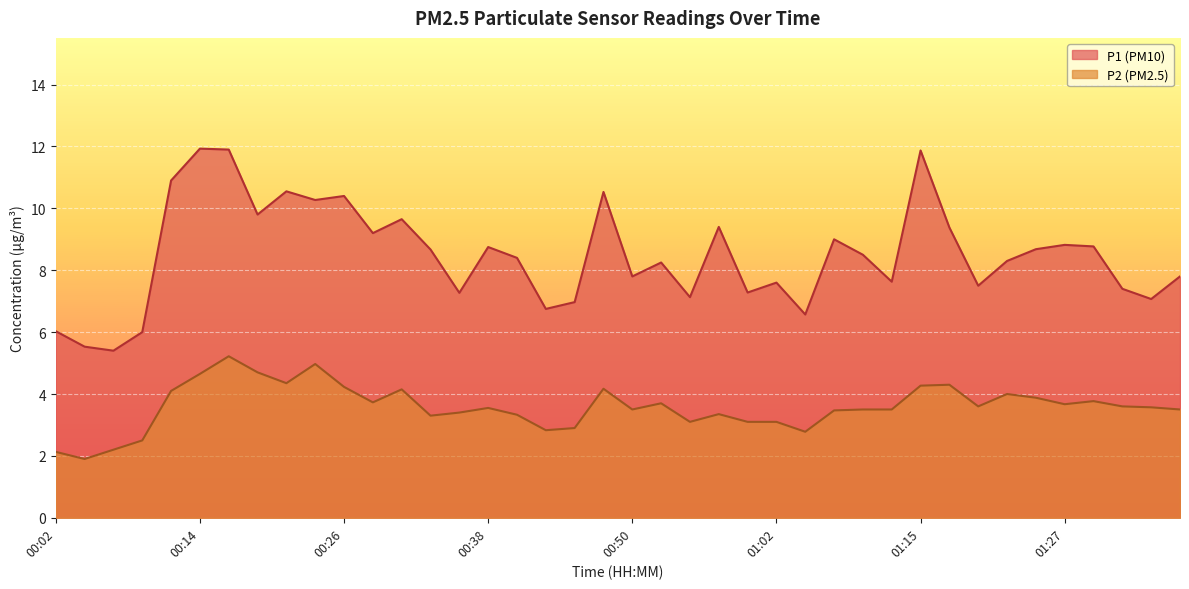

What is the total value across all series at 01:17?

13.7